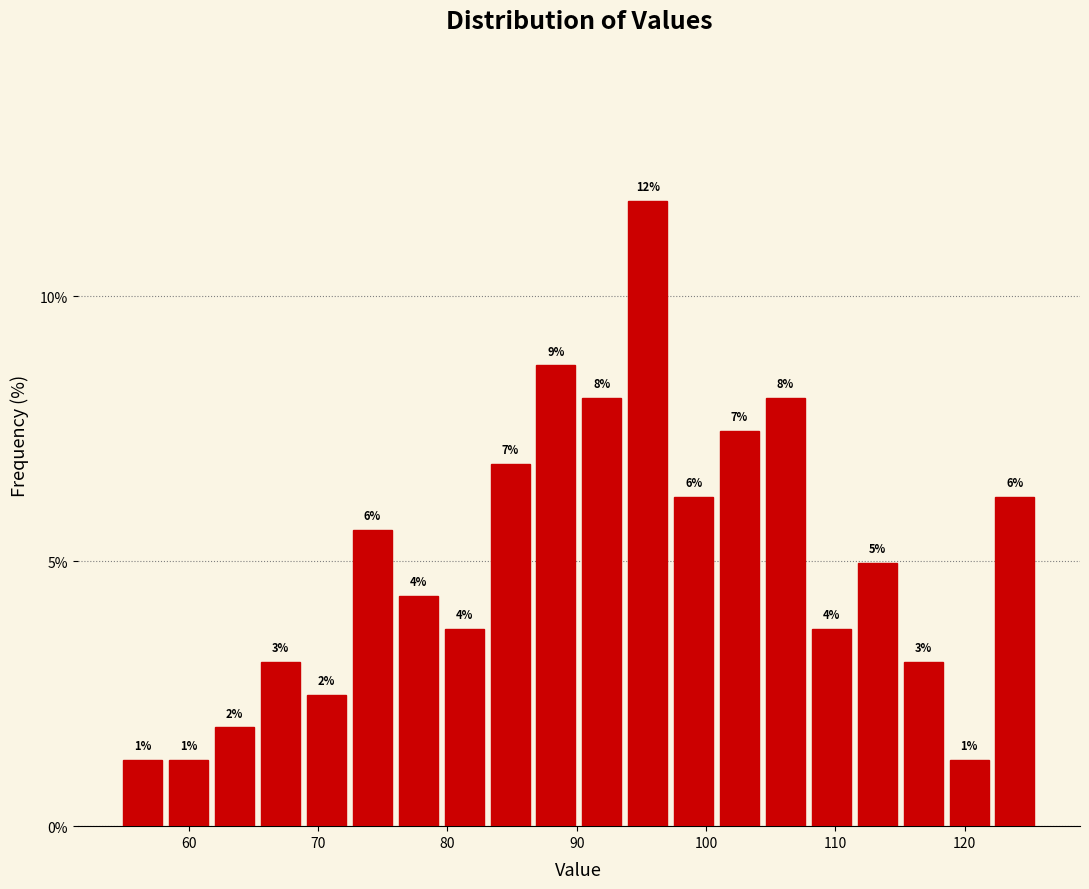

Around what value on the x-axis is the tallest bar? Give the approximate position of its centre, as read against the axis.

95